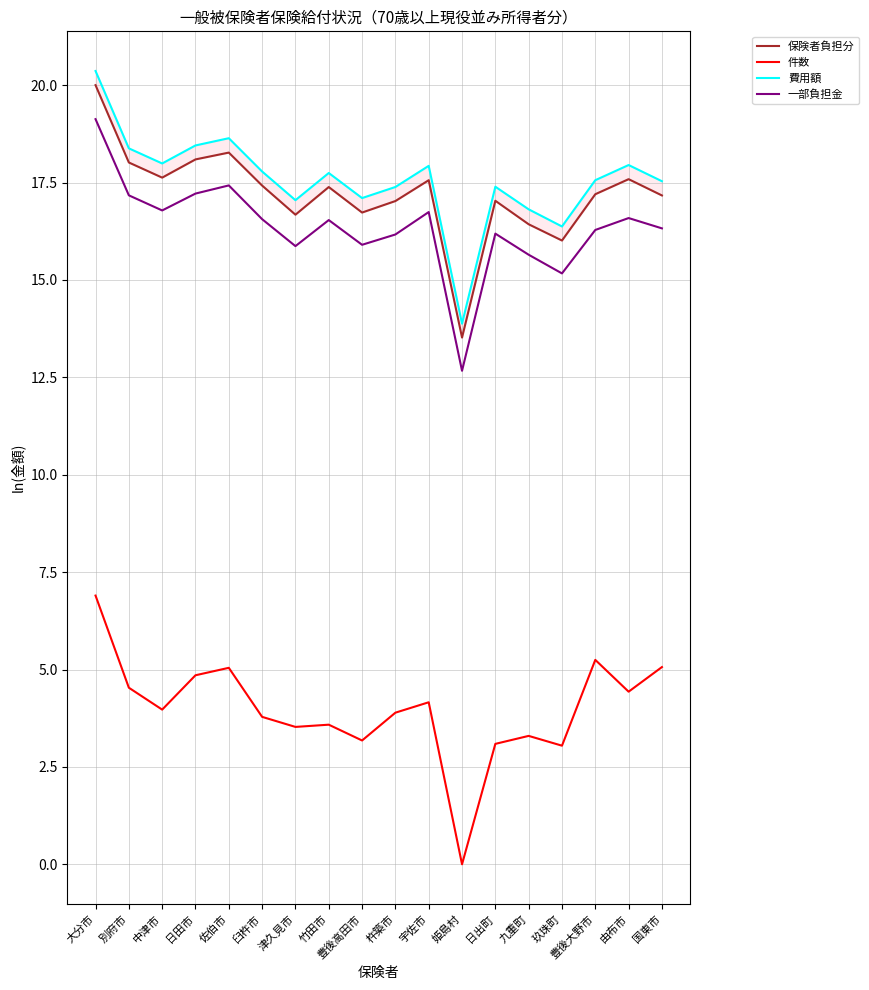

In 件数, how many points are higher than both neighbors (excluding endpoints)?

5